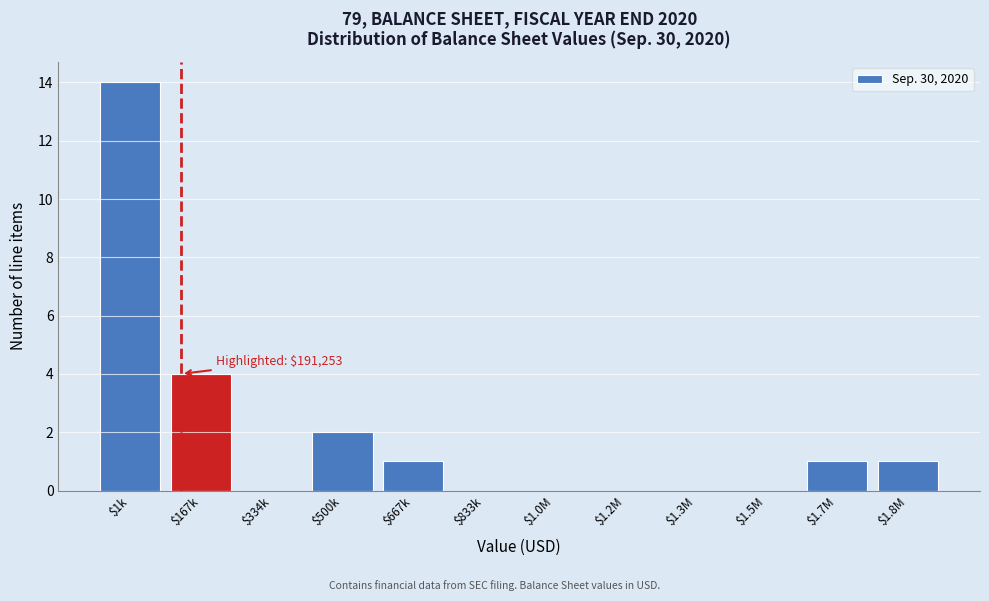

Where is the data nearest to the value 7?

$167k